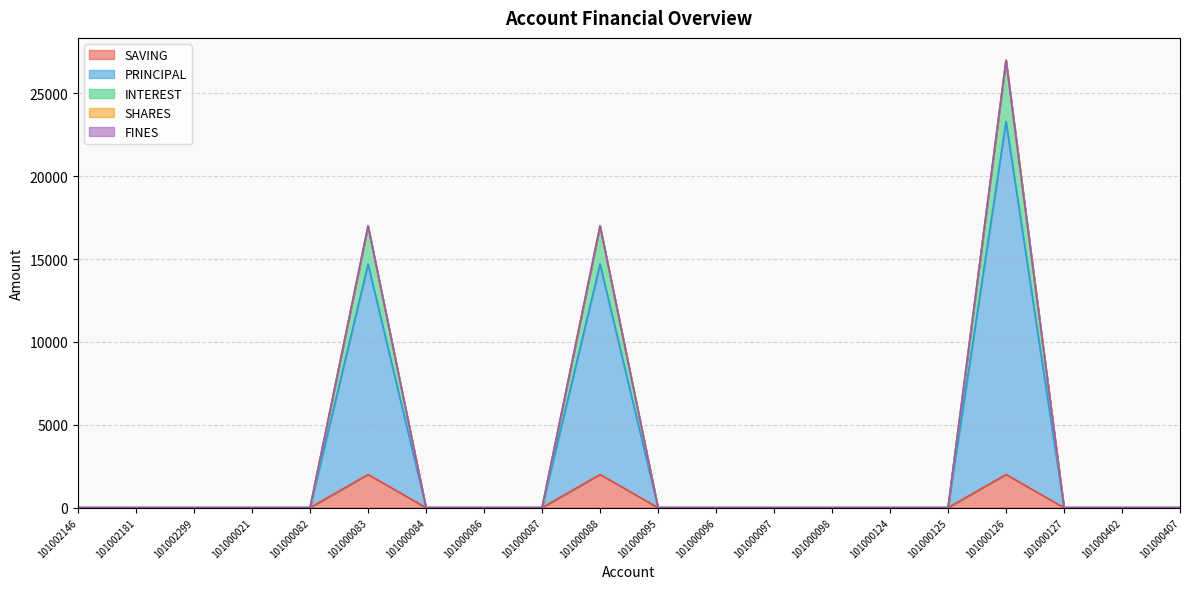

At which label is PRINCIPAL closest to 13500?

101000083